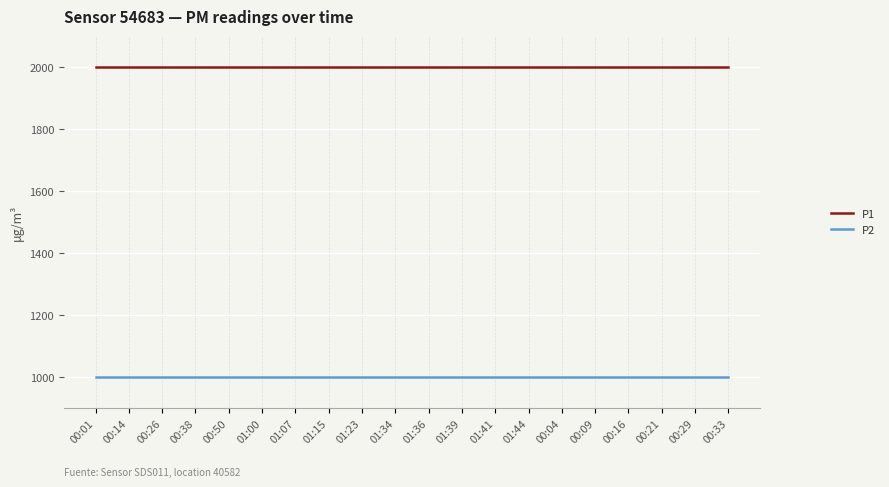

Reading left to right, transcribe all the data shown in this chart.

P1: 1999.9	1999.9	1999.9	1999.9	1999.9	1999.9	1999.9	1999.9	1999.9	1999.9	1999.9	1999.9	1999.9	1999.9	1999.9	1999.9	1999.9	1999.9	1999.9	1999.9
P2: 999.9	999.9	999.9	999.9	999.9	999.9	999.9	999.9	999.9	999.9	999.9	999.9	999.9	999.9	999.9	999.9	999.9	999.9	999.9	999.9